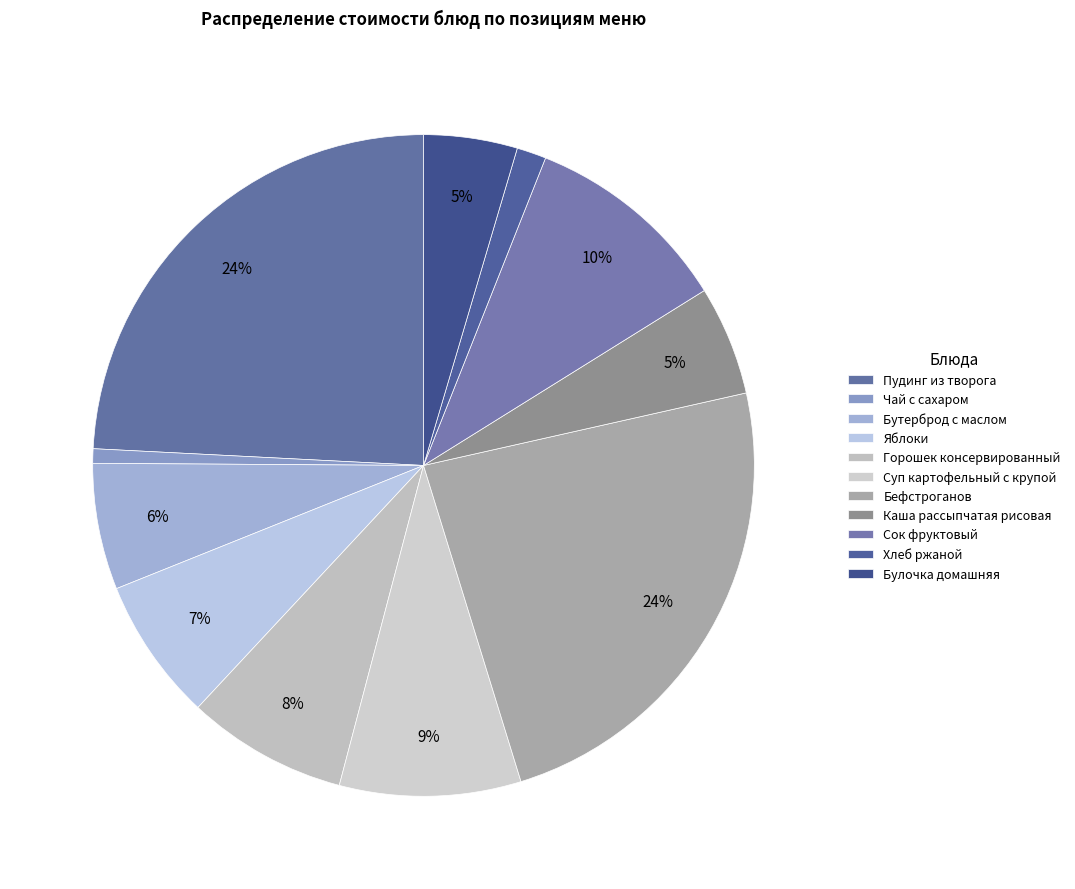

How many slices are in this pie chart?

11